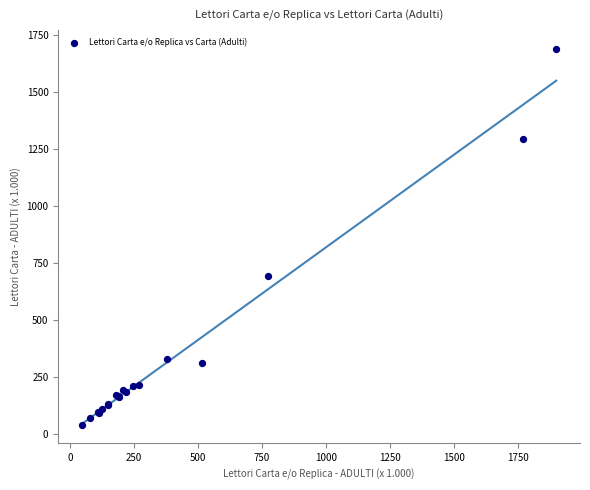

What Y value in the scatter plot is closest to 866?

693